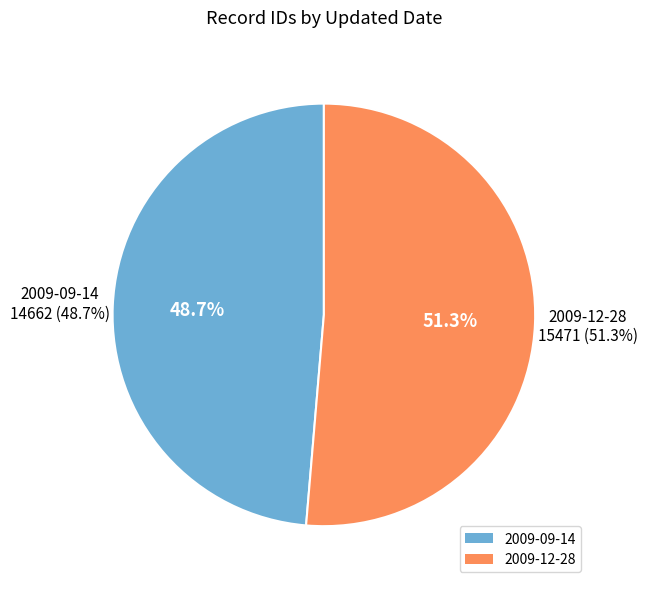

To the nearest percent, what percentage of the pie is 2009-12-28?

51%